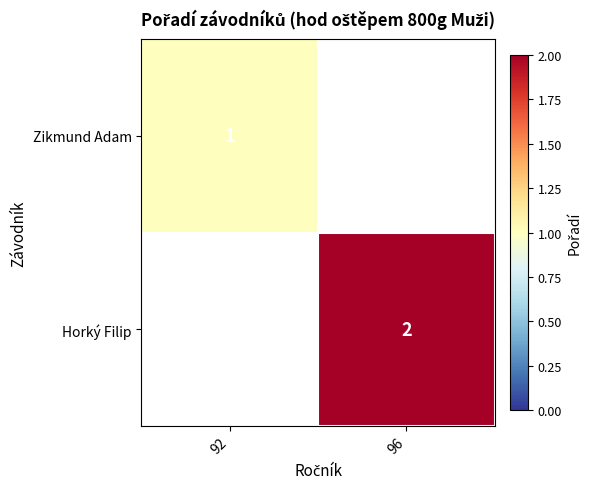

How many distinct data groups are displayed?

2